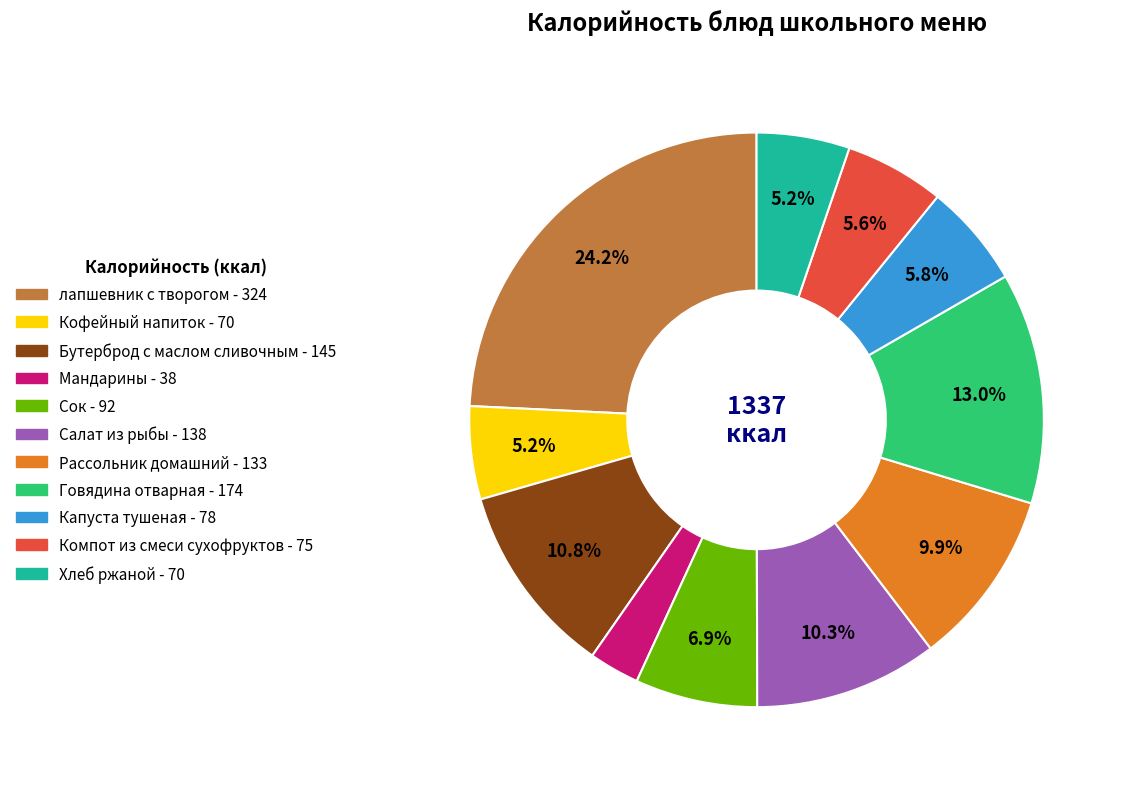

To the nearest percent, what is the combined percentage of Говядина отварная and Компот из смеси сухофруктов?

19%